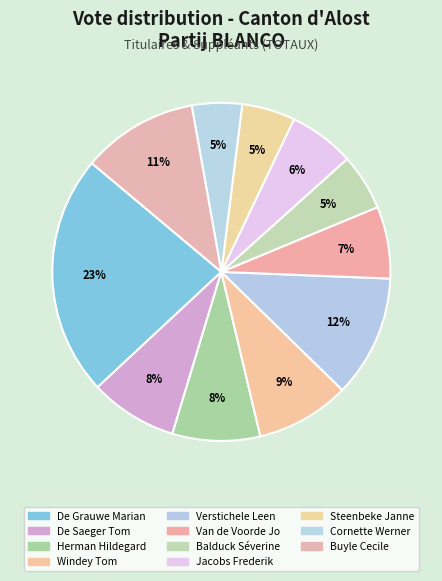

What is the smallest slice in the pie chart?

Cornette Werner